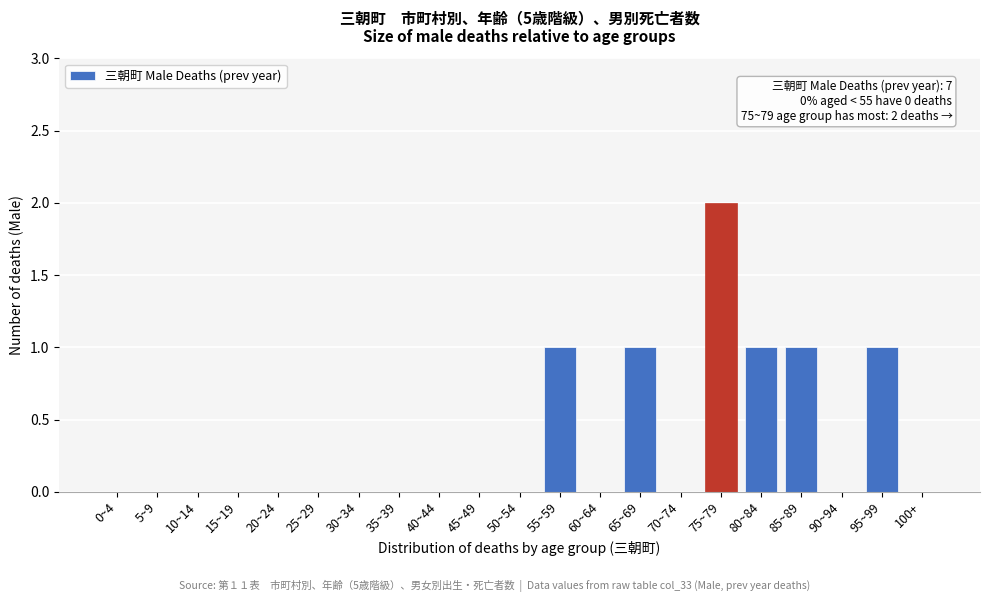

Reading left to right, extract all data points from this chart.

0~4=0	5~9=0	10~14=0	15~19=0	20~24=0	25~29=0	30~34=0	35~39=0	40~44=0	45~49=0	50~54=0	55~59=1	60~64=0	65~69=1	70~74=0	75~79=2	80~84=1	85~89=1	90~94=0	95~99=1	100+=0